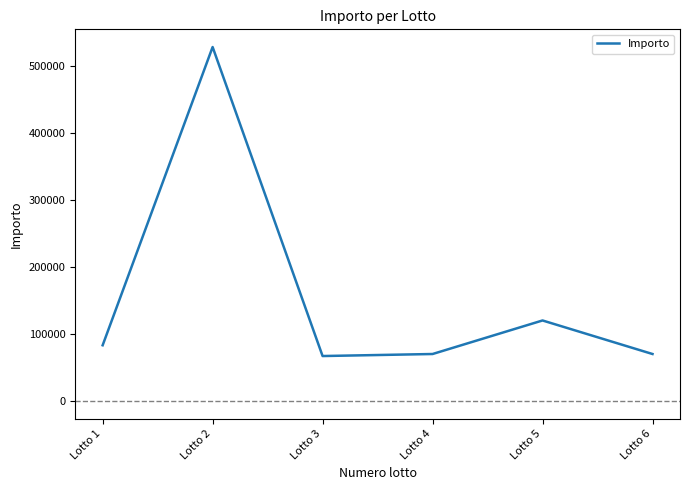

What is the difference between the values at Lotto 5 and Lotto 6?

50000.0